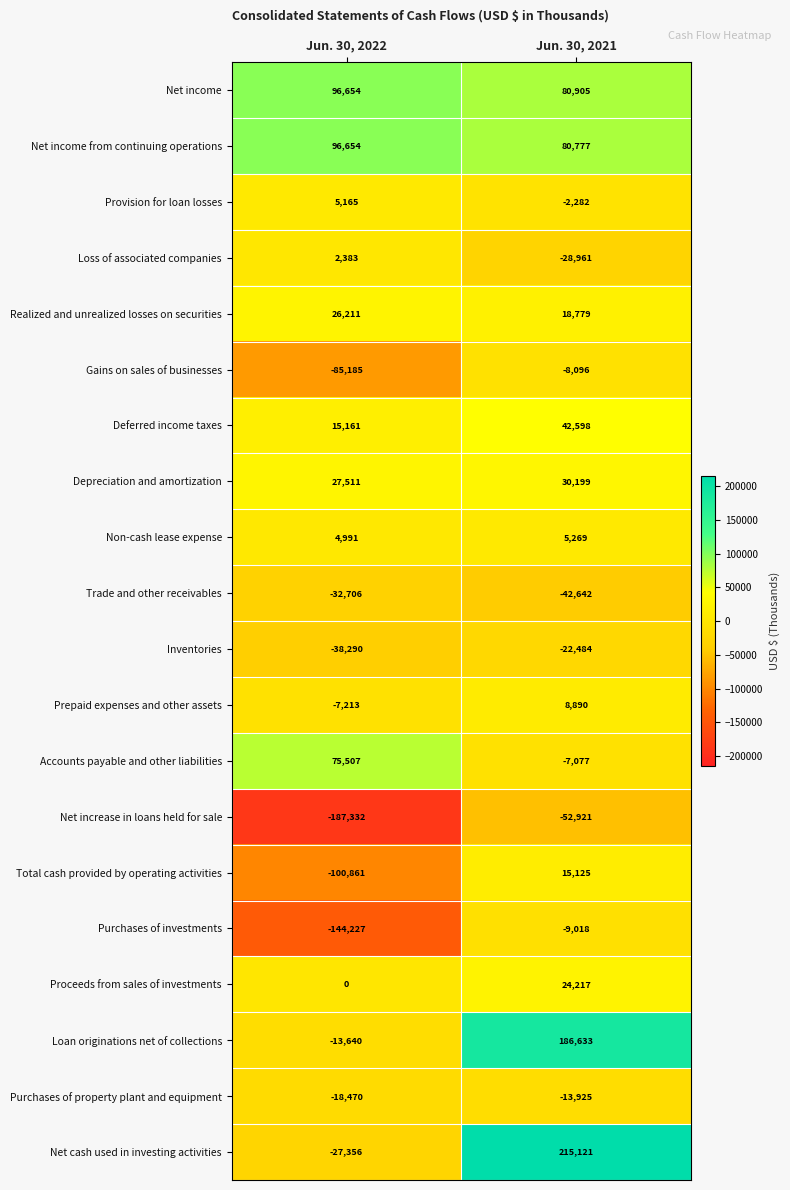

Between Jun. 30, 2022 and Jun. 30, 2021, which series saw the biggest shift?

Net cash used in investing activities